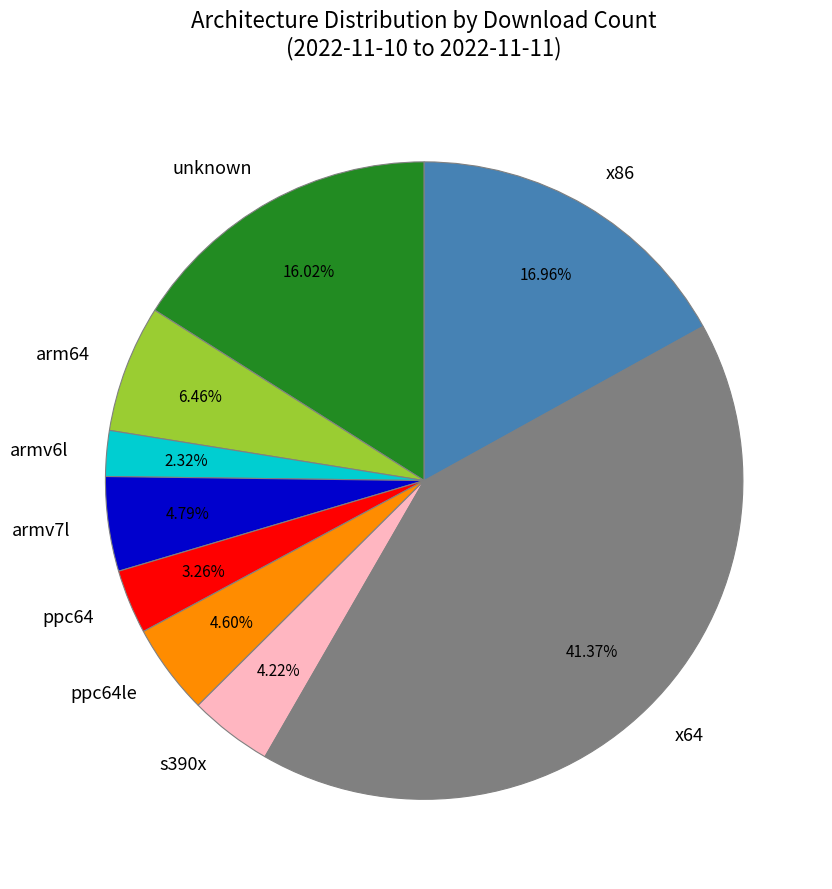

Does s390x represent more than half of the total?

No